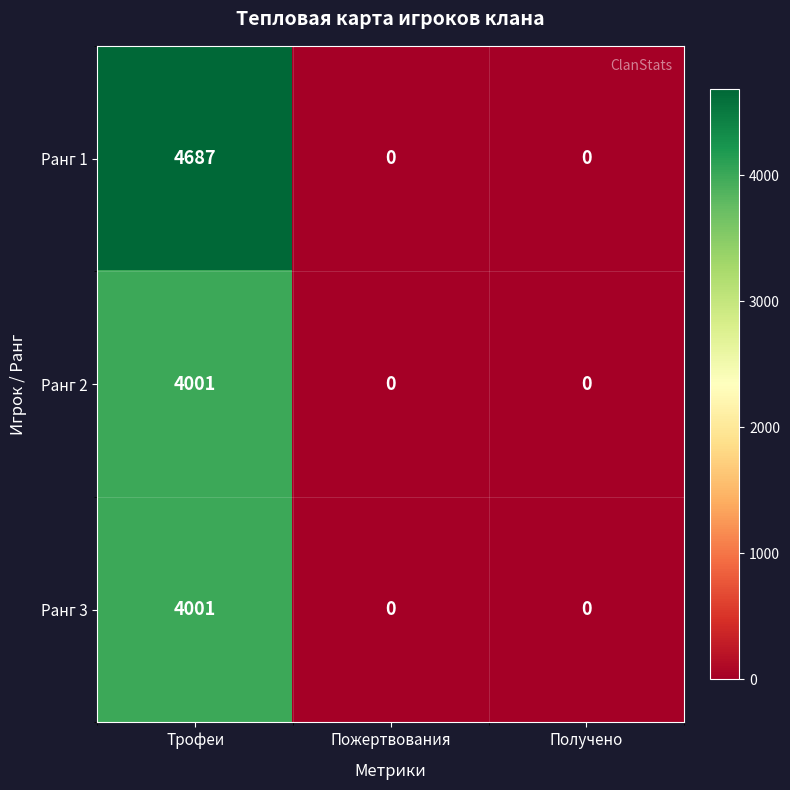

The Ранг 3 series shows -1388 at Получено. True or false?

False